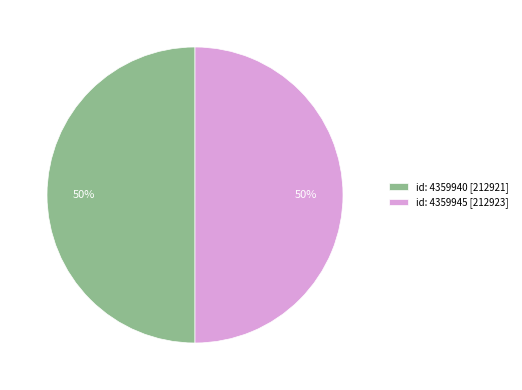

True or false: id: 4359945 [212923] accounts for 58% of the total.

False